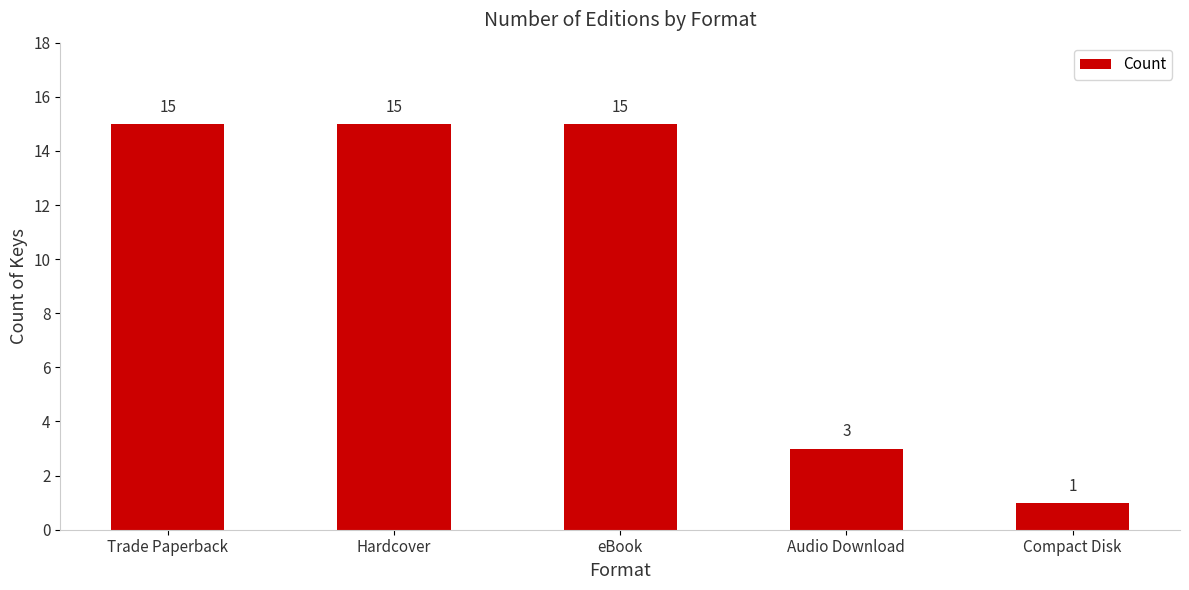

How many series are shown in this chart?

1